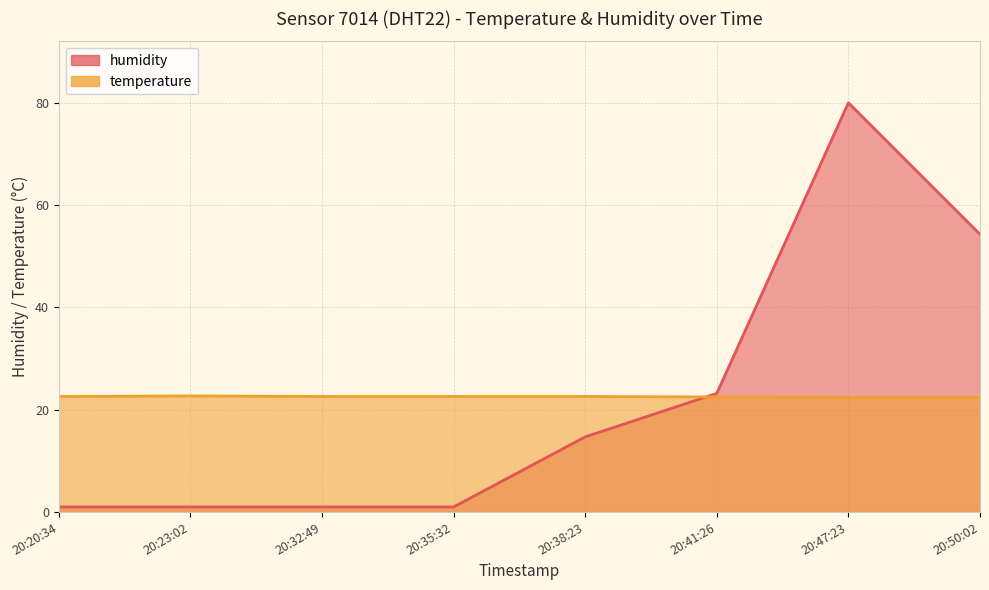

Rank the categories by temperature value from lowest to highest.

20:47:23, 20:50:02, 20:41:26, 20:20:34, 20:32:49, 20:35:32, 20:38:23, 20:23:02